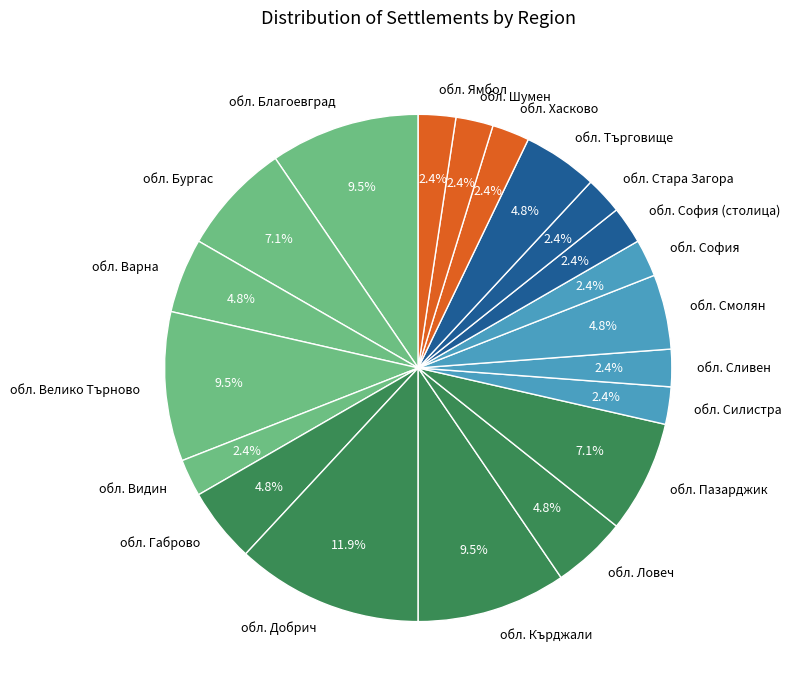

What is the largest slice in the pie chart?

обл. Добрич